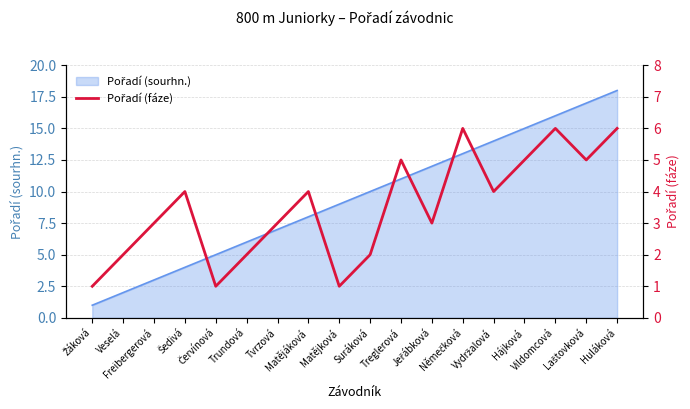

Where is the first local minimum?

Červínová